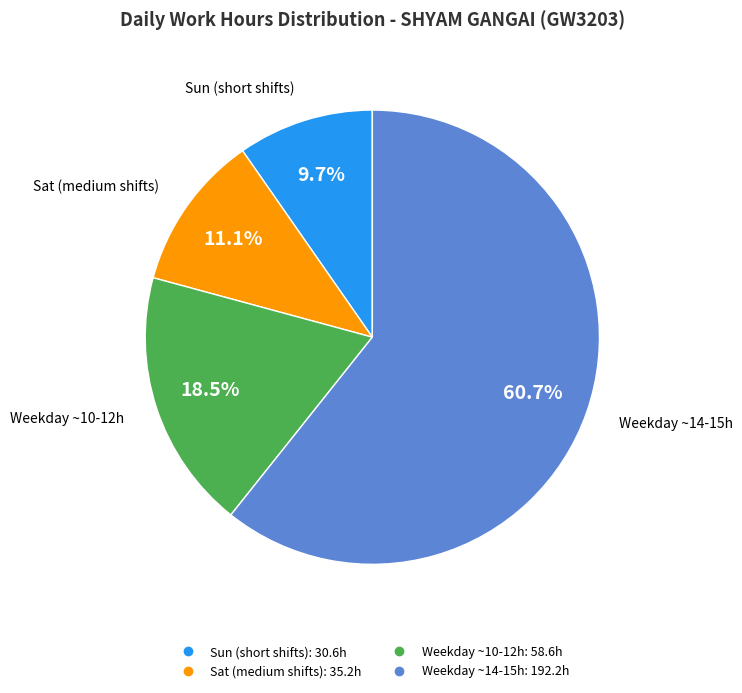

Does any single category account for the majority?

Yes